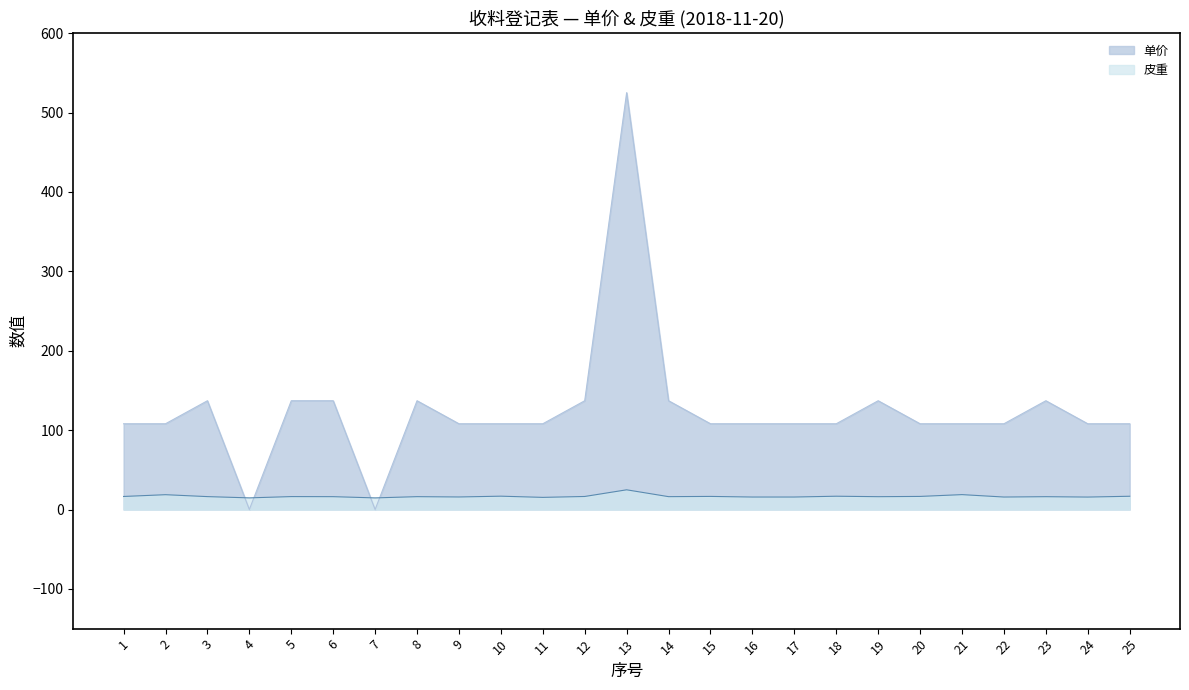

The 单价 series shows 108.0 at 2. True or false?

True